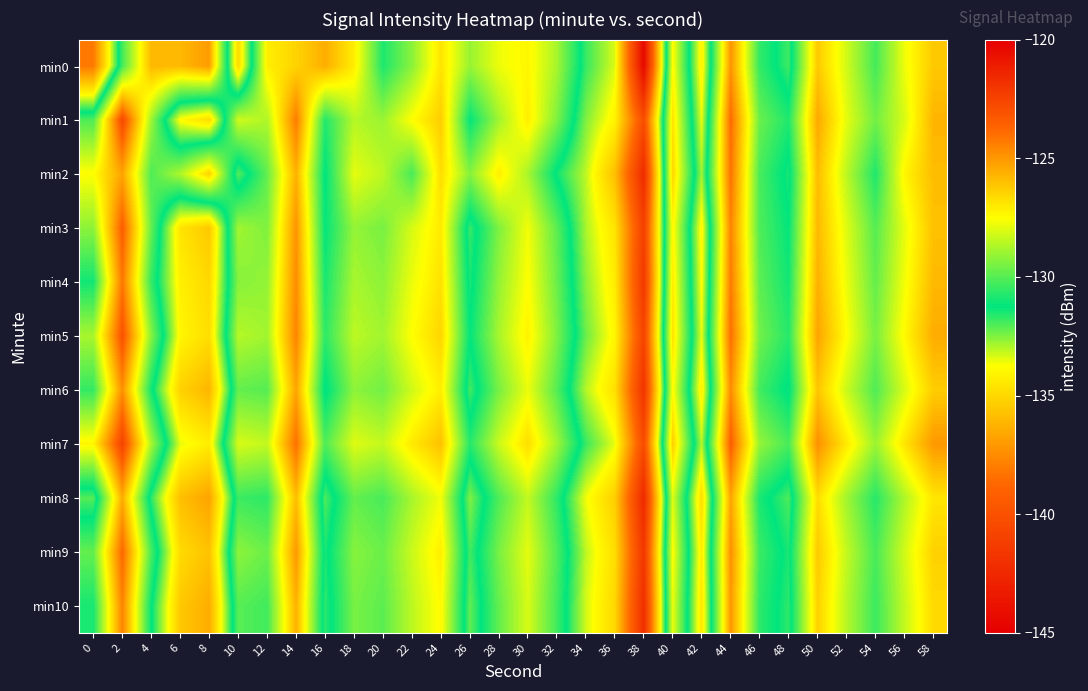

At which category is the sum across all series the highest?

44